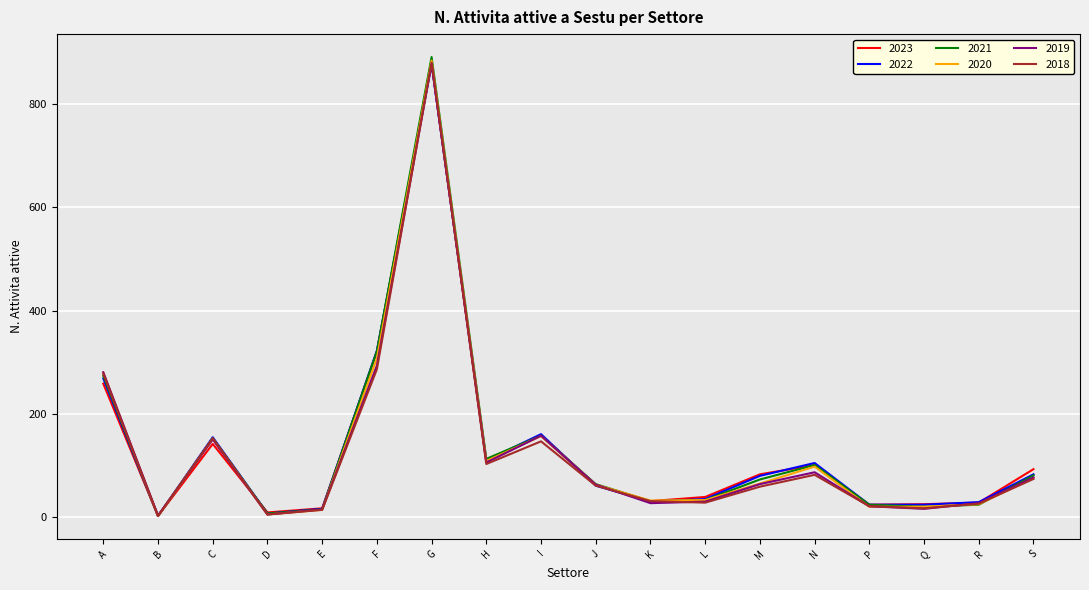

At which category is the sum across all series the highest?

G